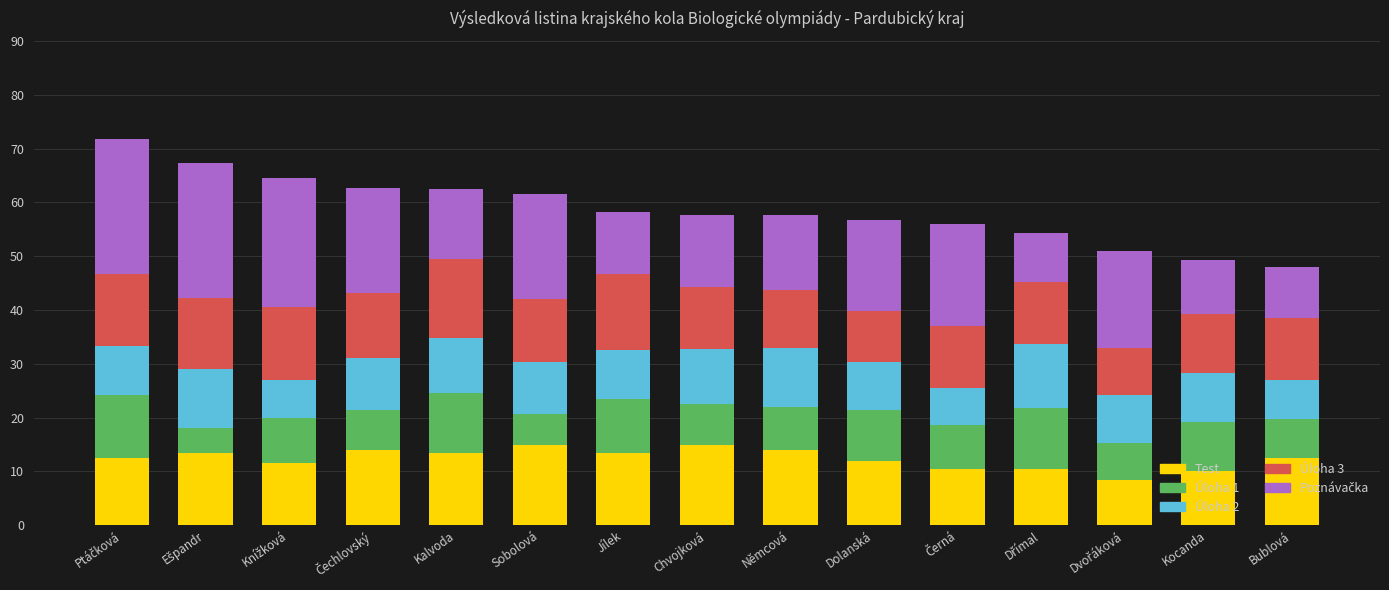

What is the total value across all series at Kalvoda?

62.5